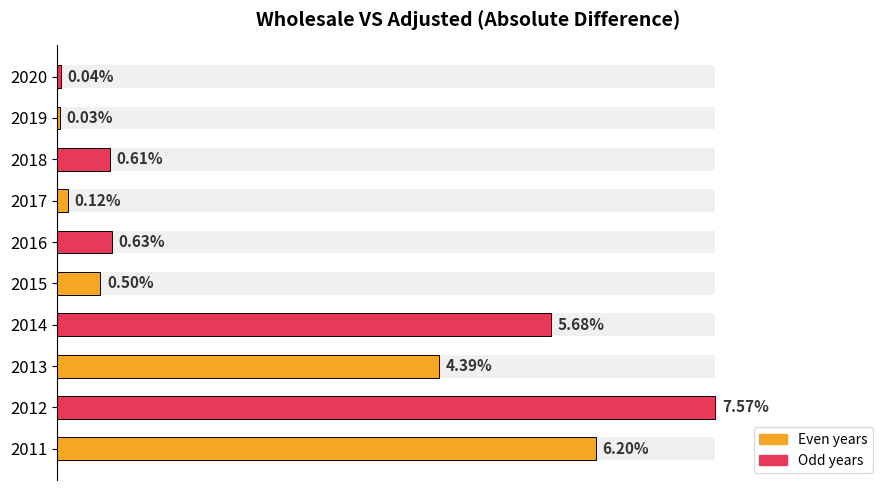

Does the chart contain any negative values?

No